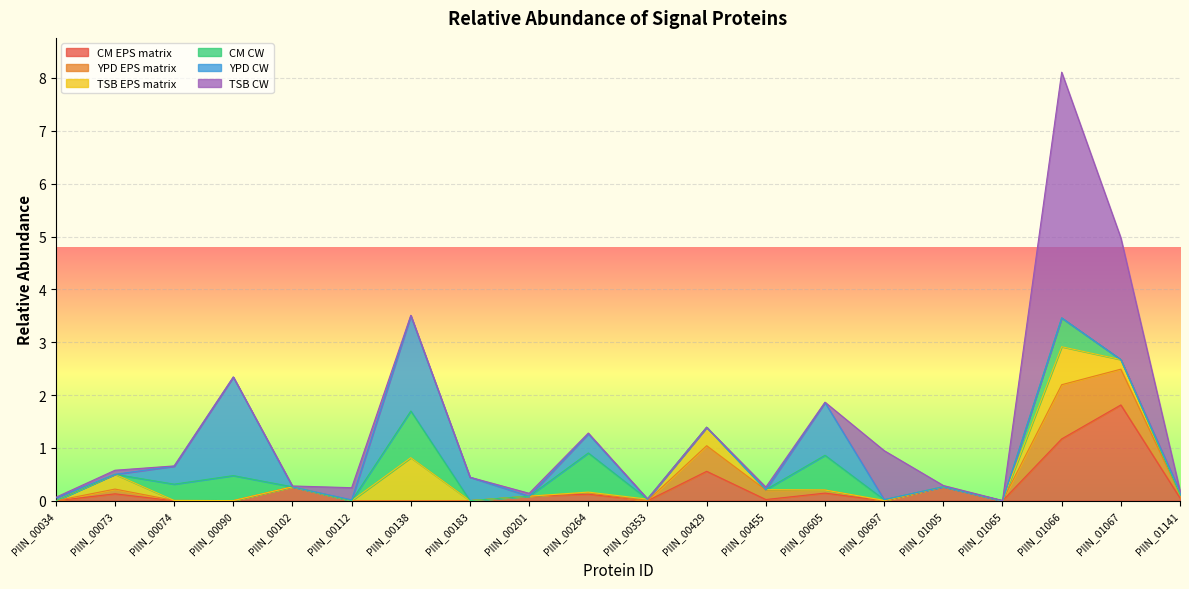

How many values in CM EPS matrix are above zero?

12